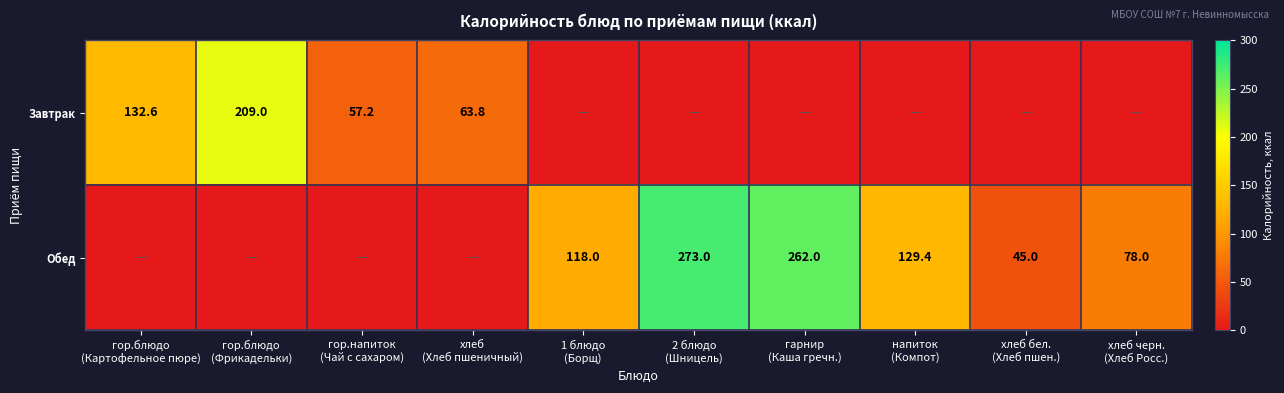

Which series has the largest total across all categories?

Обед